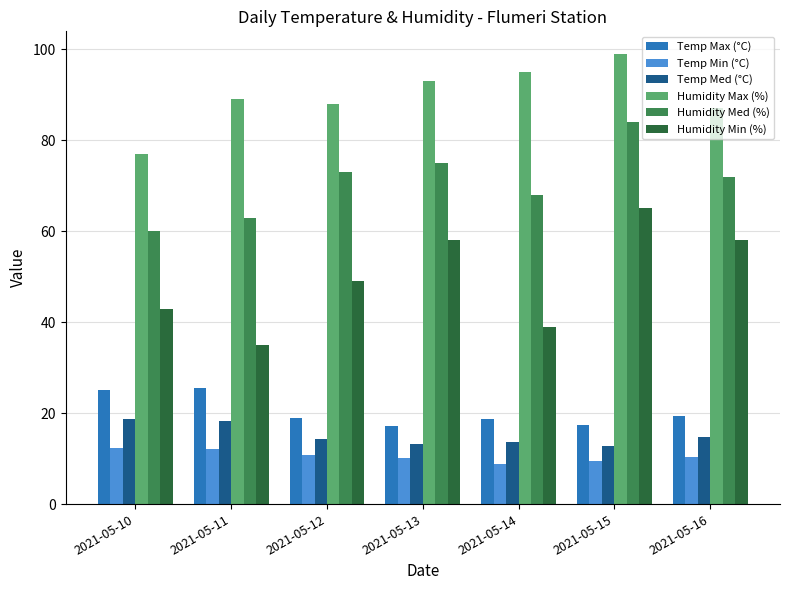

At which category is the sum across all series the highest?

2021-05-15